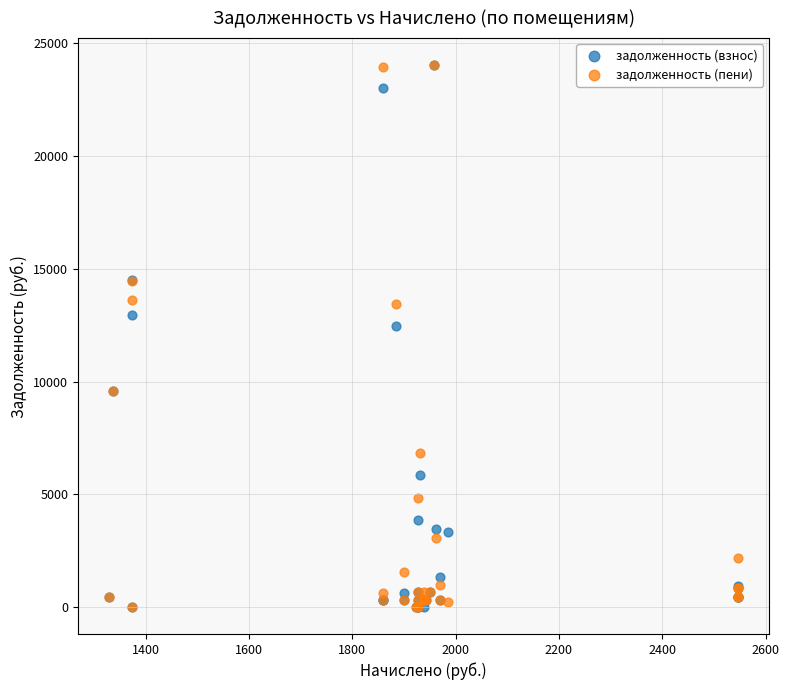

Across all series, what Y value is closest to 12013?

12481.5